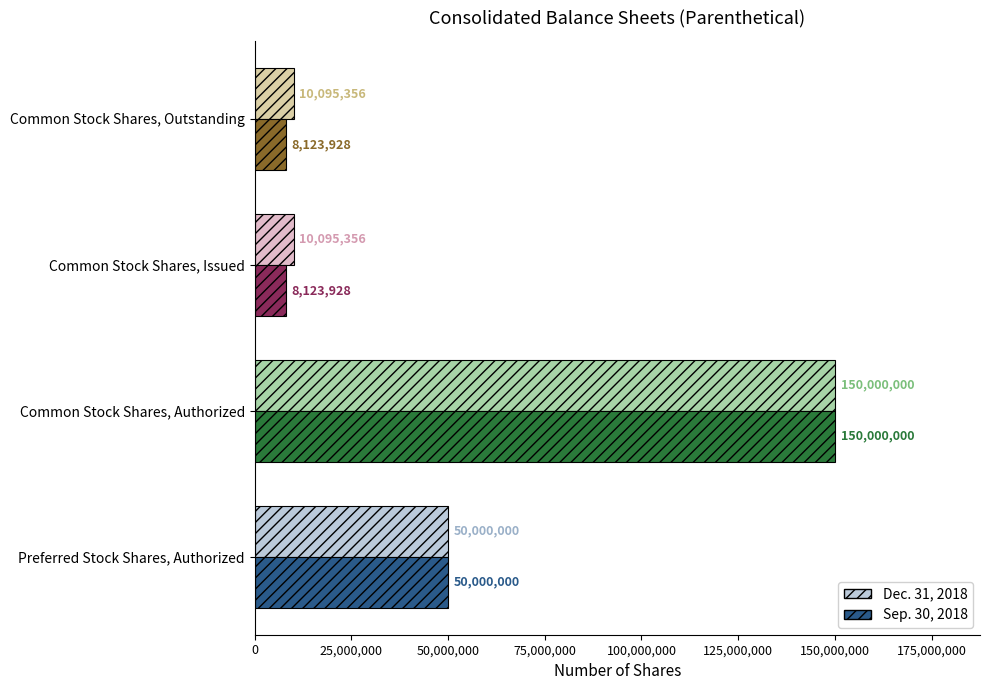

At which category is the sum across all series the highest?

Common Stock Shares, Authorized